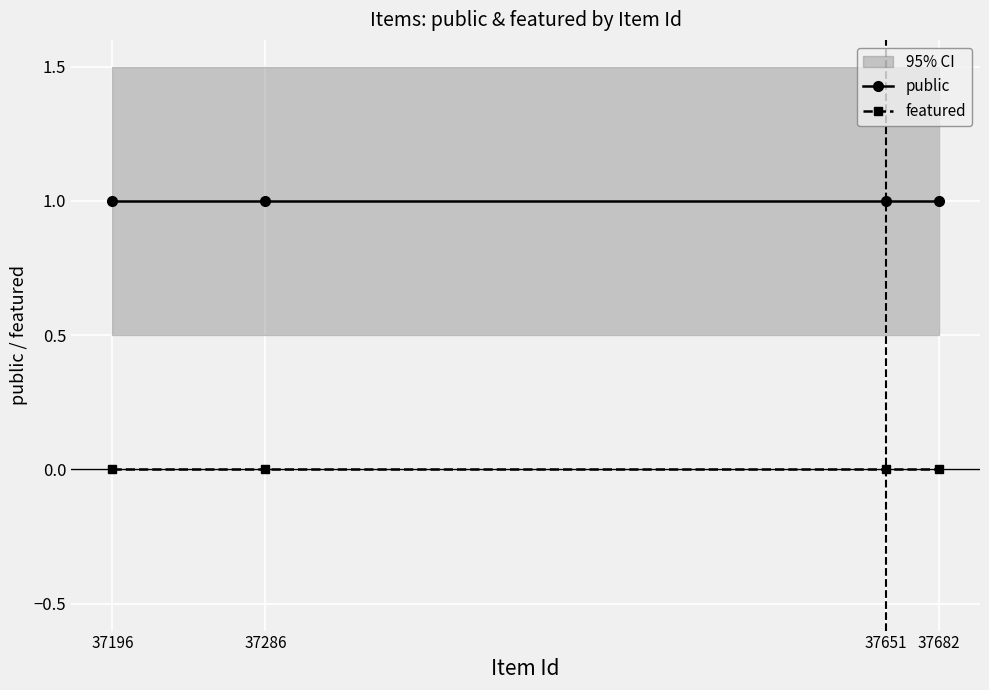

Read the public value at 37651.

1